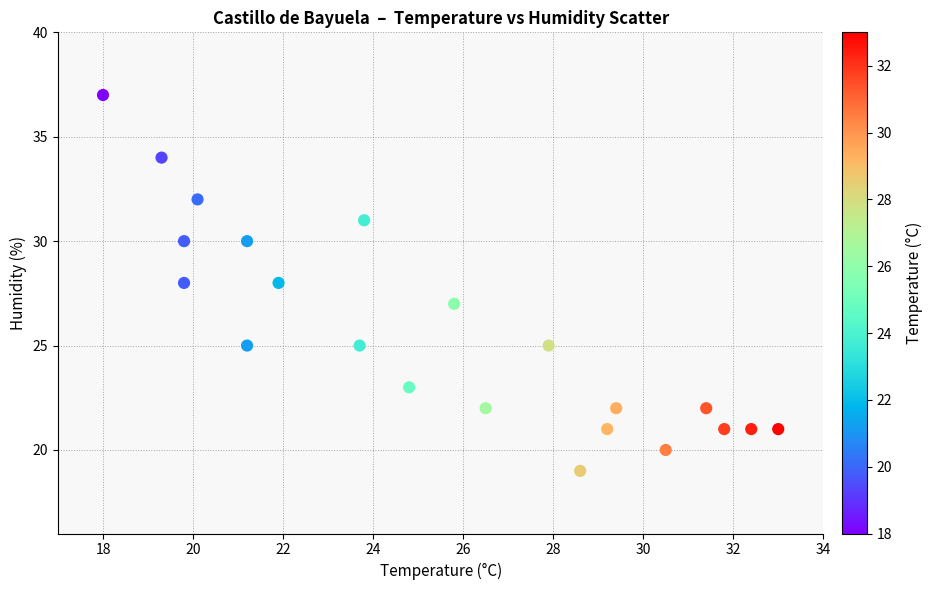

What is the range of Y values (max minus min)?

18